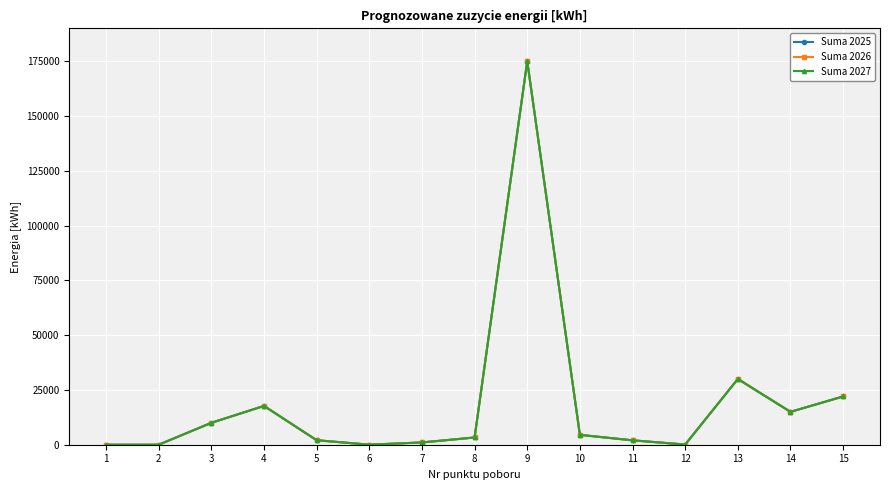

What is the average value of the Suma 2027 series?

18847